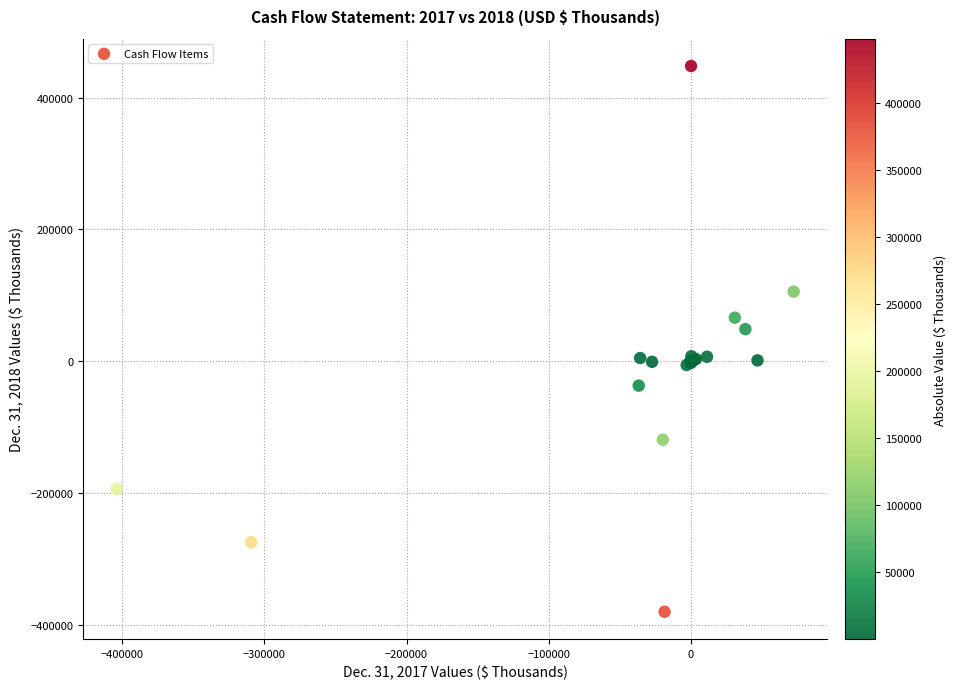

What Y value in the scatter plot is closest to 34088?

48868